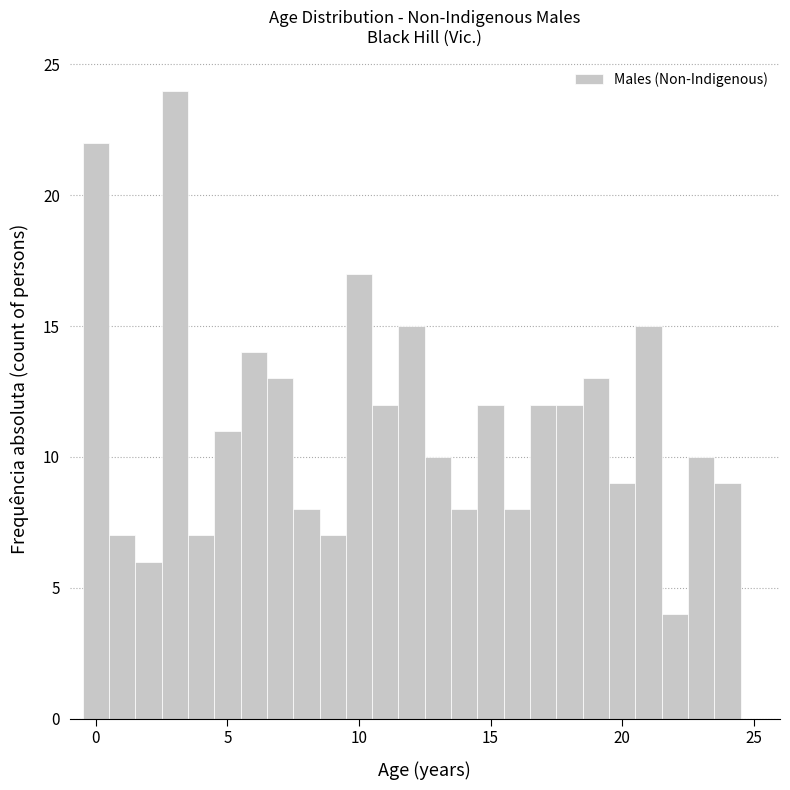

Read against the x-axis, roughly where is the centre of the tallest bar?

3.0